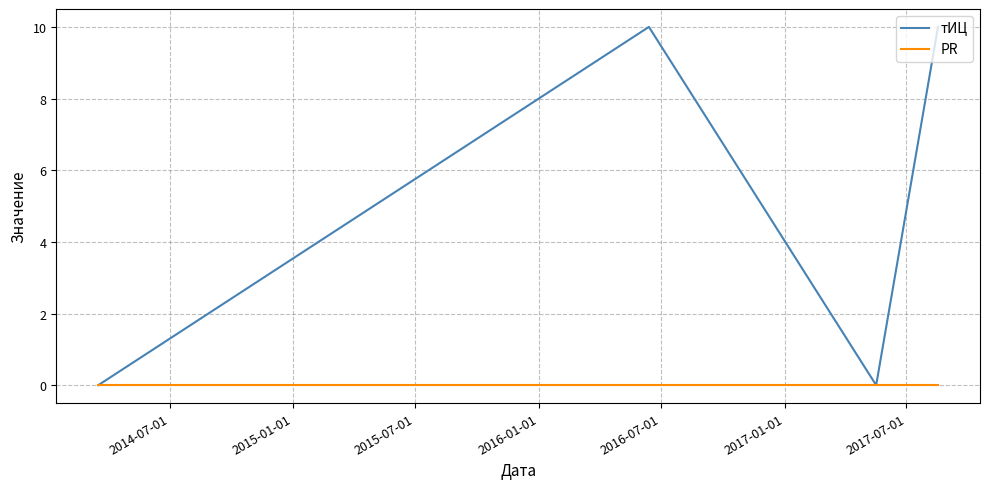

Count the number of data series in this chart.

2